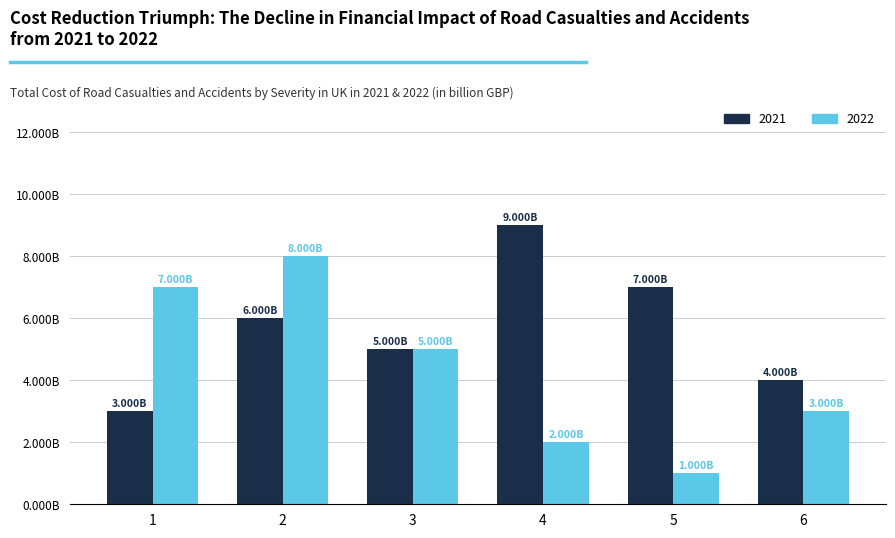

Does the chart contain any negative values?

No